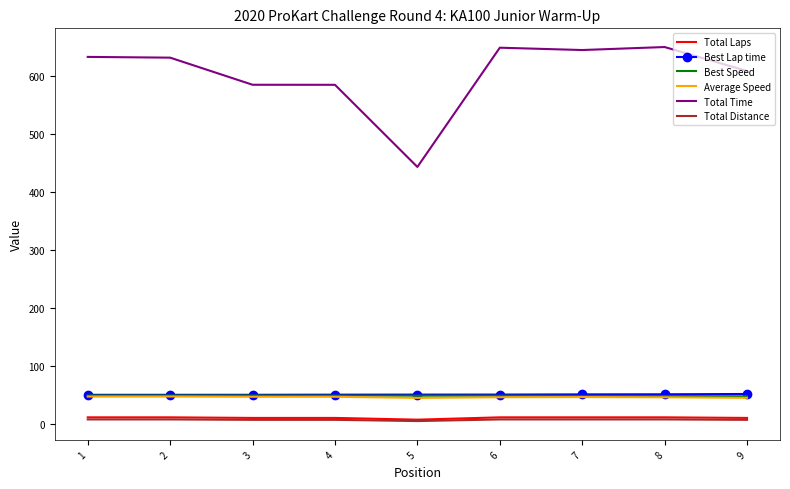

Is the value of Total Laps at 5 greater than the value of Best Speed at 9?

No